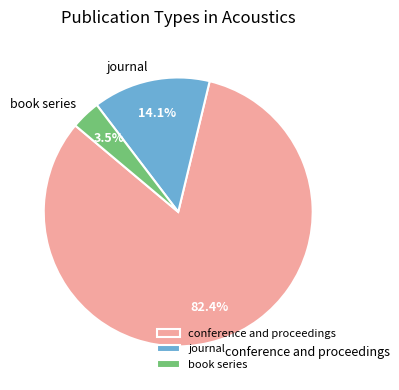

What is the majority slice?

conference and proceedings